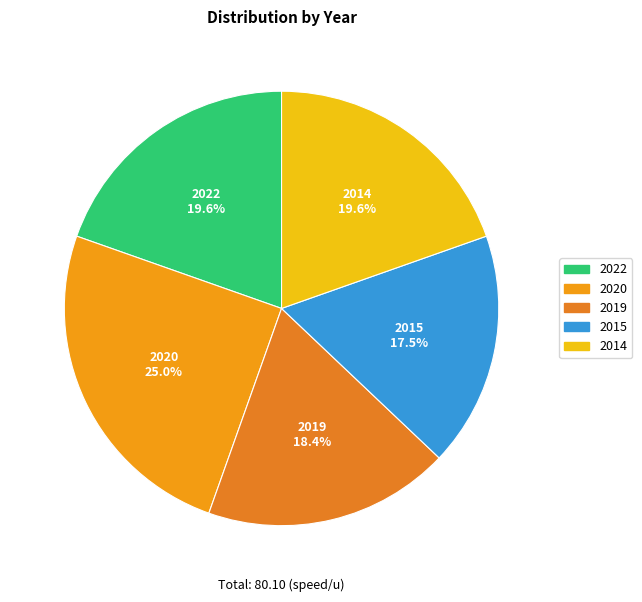

Does any single category account for the majority?

No